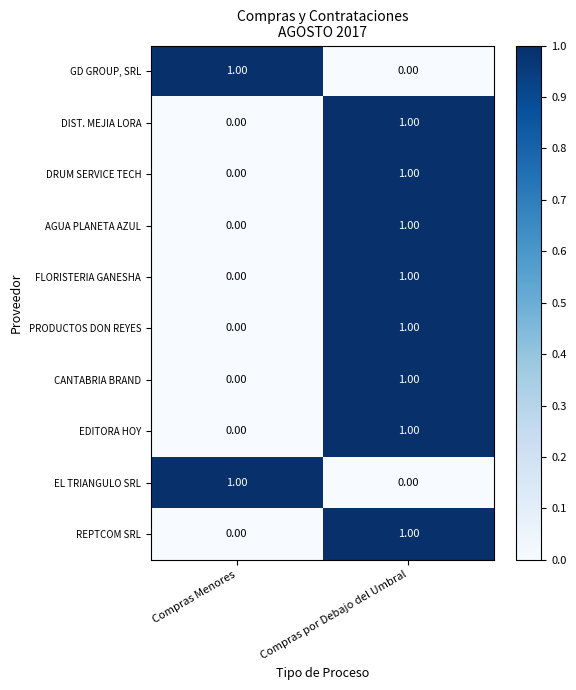

At which category is the sum across all series the highest?

Compras por Debajo del Umbral